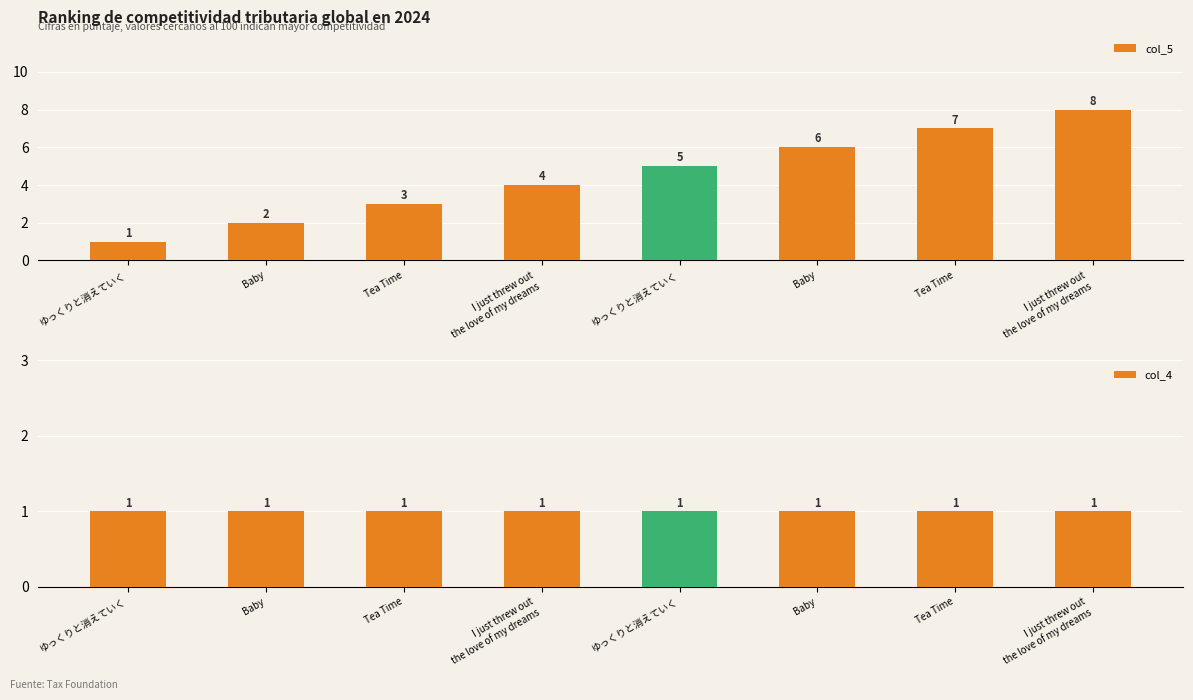

What is the difference between the col_5 values at Baby and I just threw out
the love of my dreams?

2